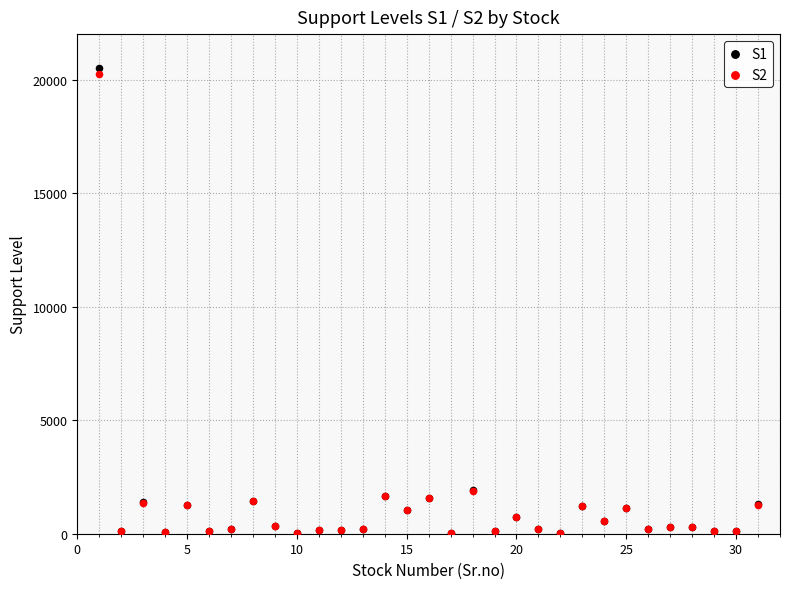

What are all the series names shown in the legend?

S1, S2